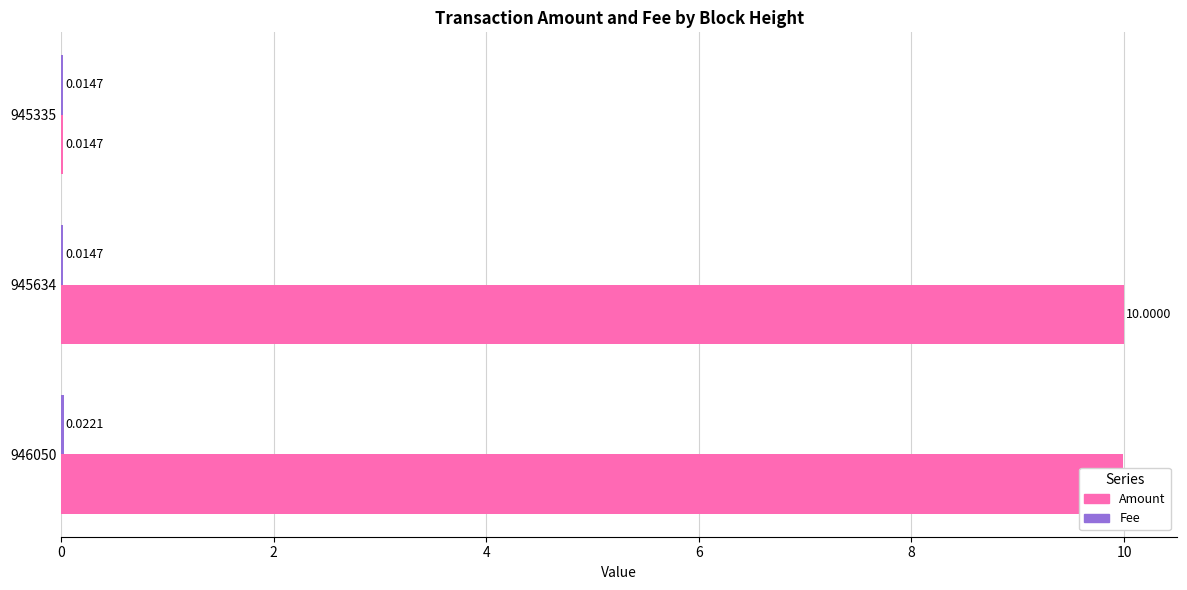

Which series changed the most between 945634 and 945335?

Amount